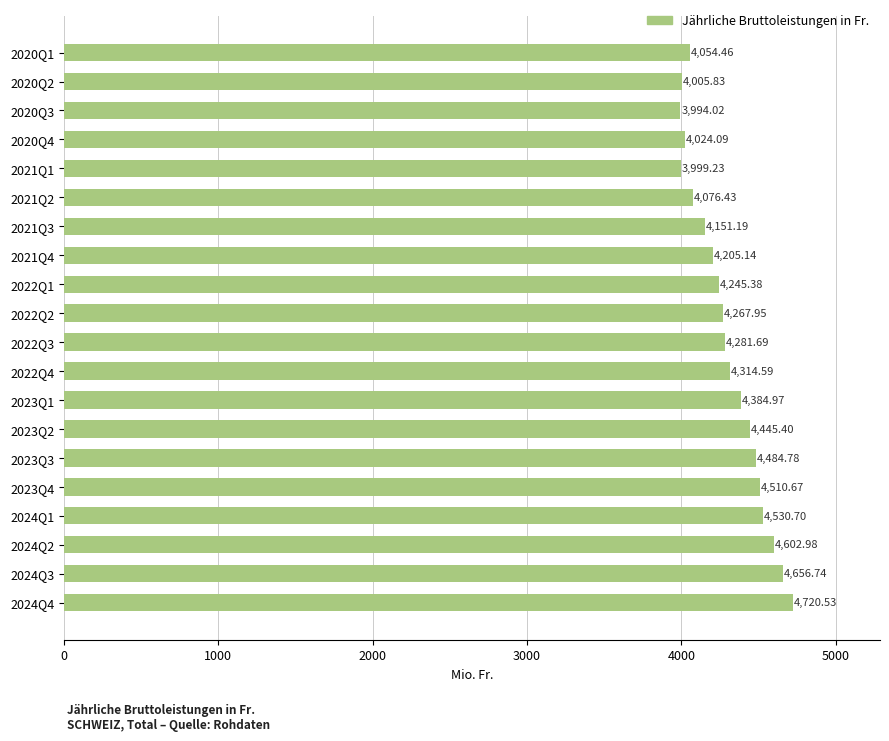

How many values exceed 4281?

10